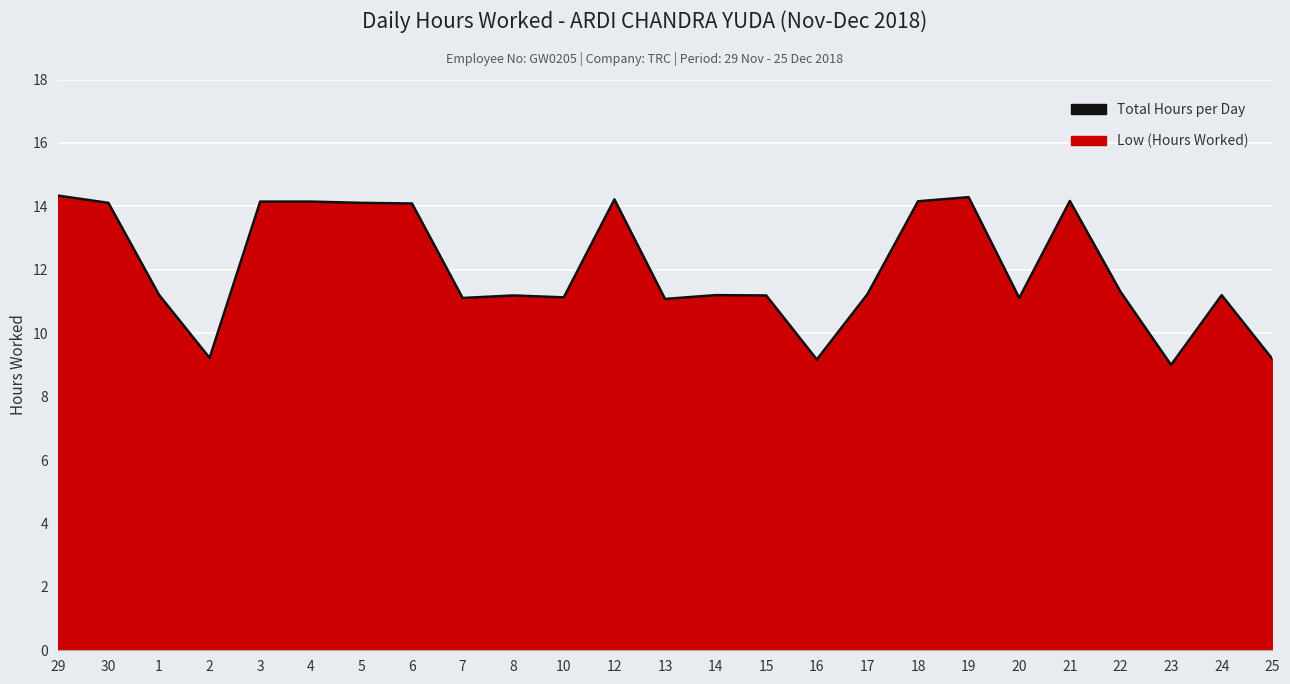

How many points are lower than both their immediate neighbors (excluding endpoints)?

7